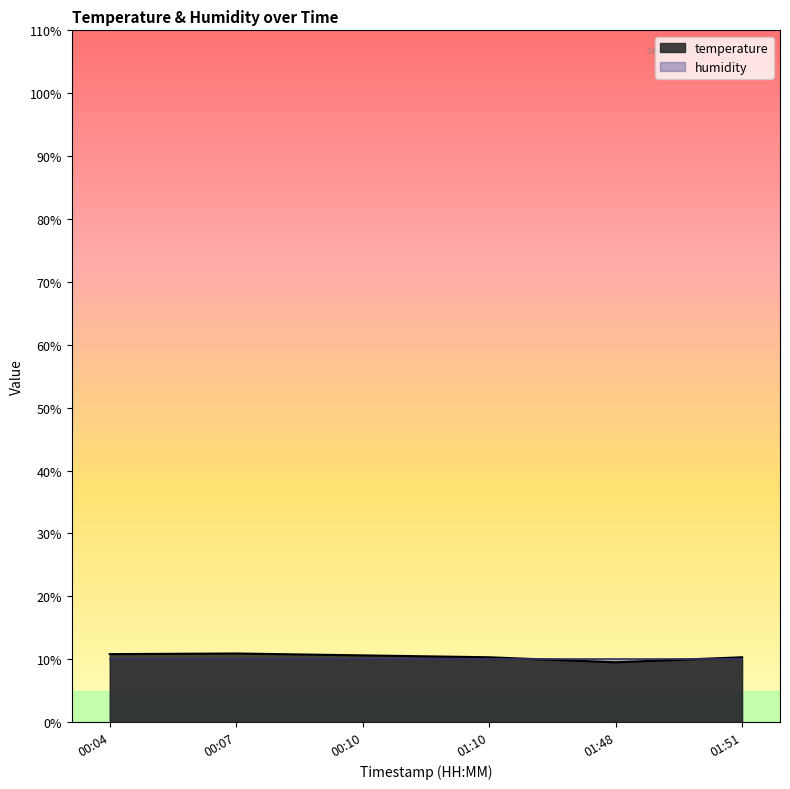

What is the spread (max minus min) of values at 01:10?

0.3